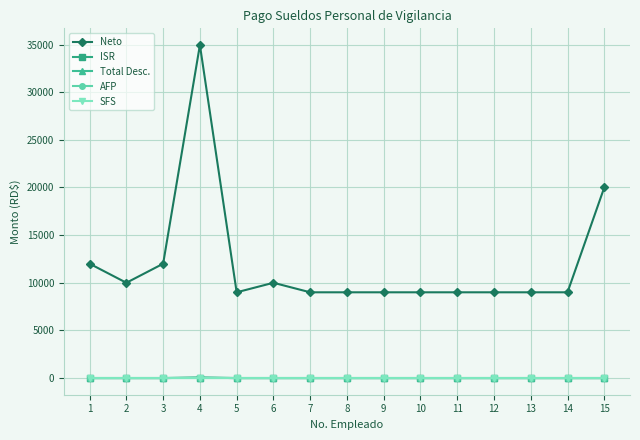

True or false: ISR has more than 1 interior local peaks.

False